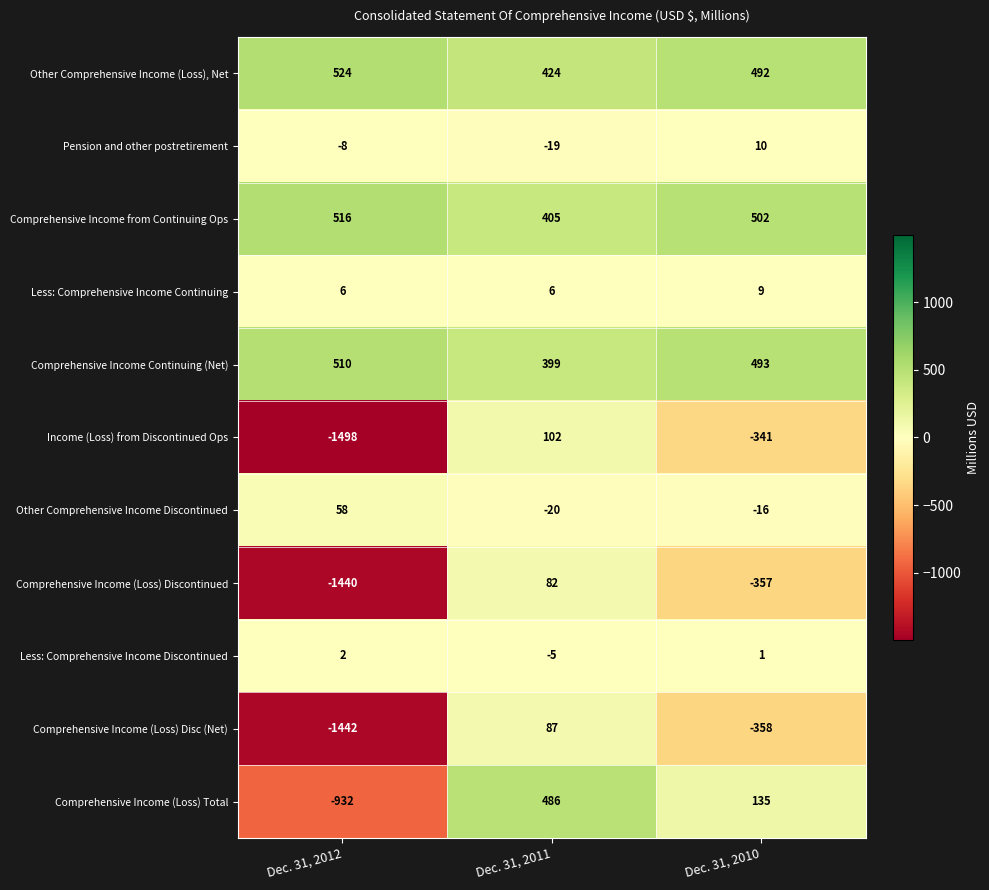

What is the approximate value of Other Comprehensive Income (Loss), Net at Dec. 31, 2010?

492